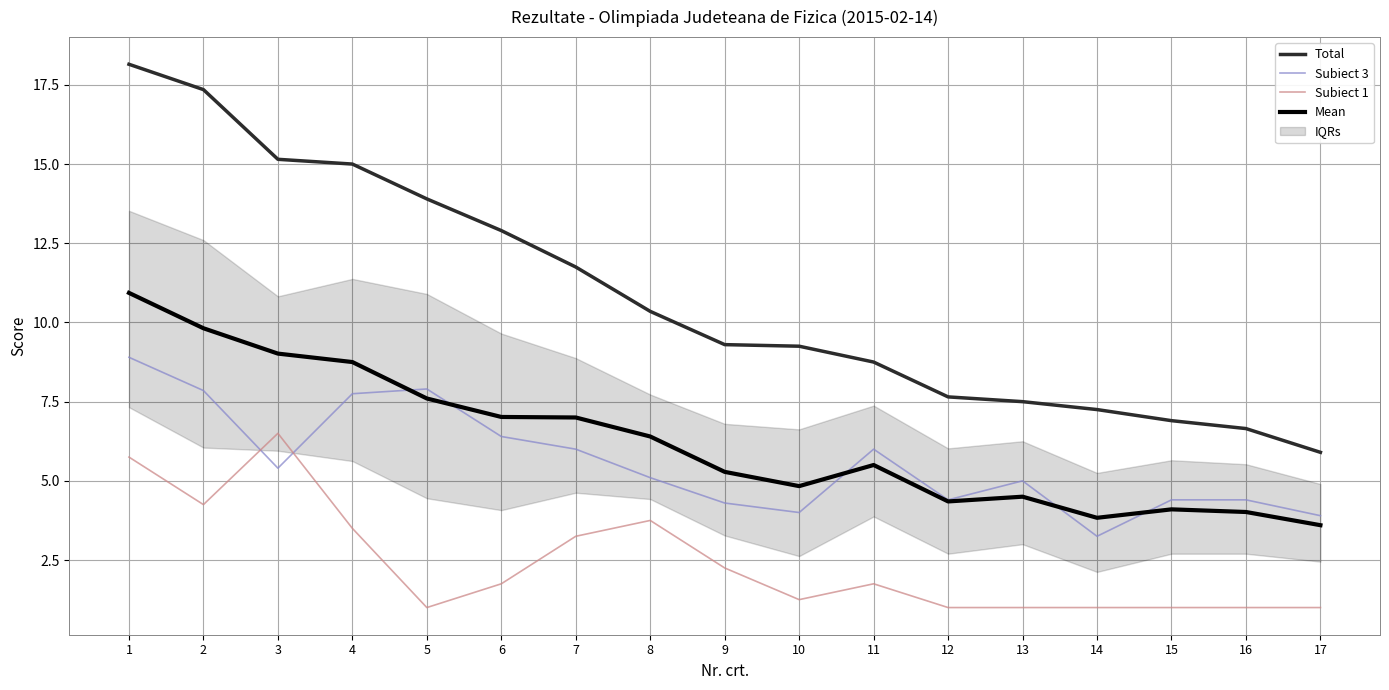

Which has a higher value, 5 or 17?

5